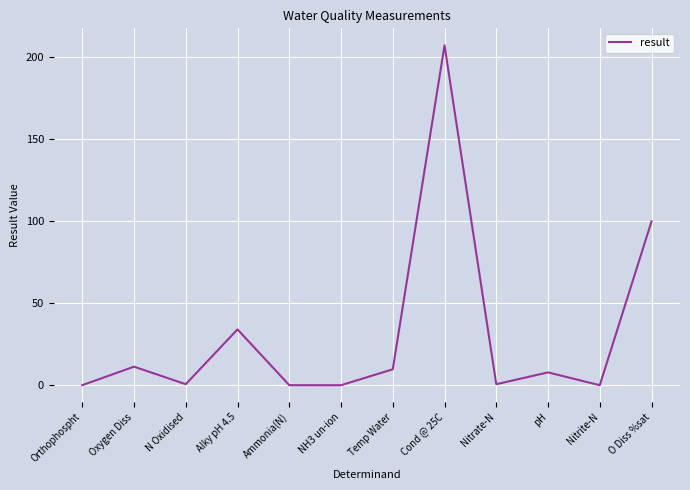

The value at Oxygen Diss is 18.8. True or false?

False